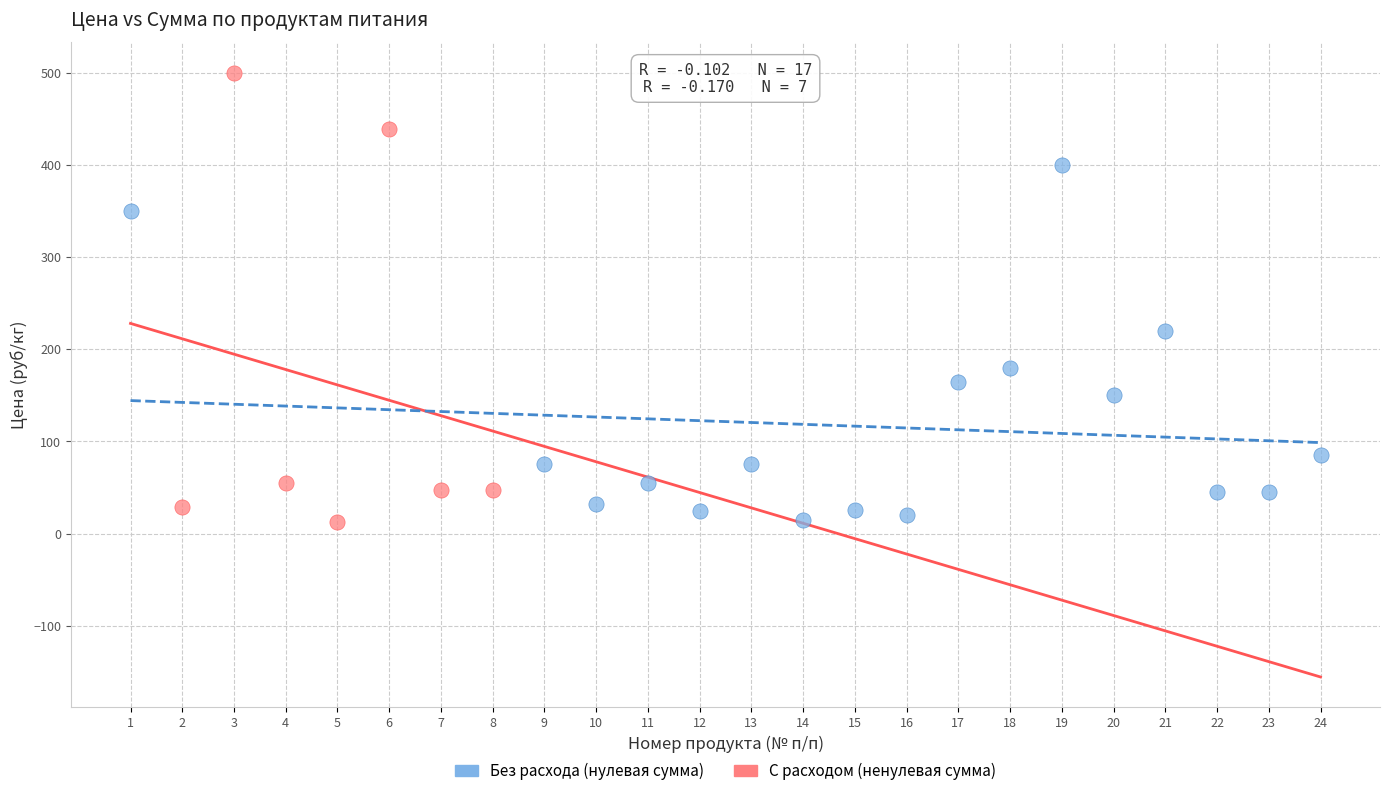

Which series contains the highest Y value?

С расходом (ненулевая сумма)